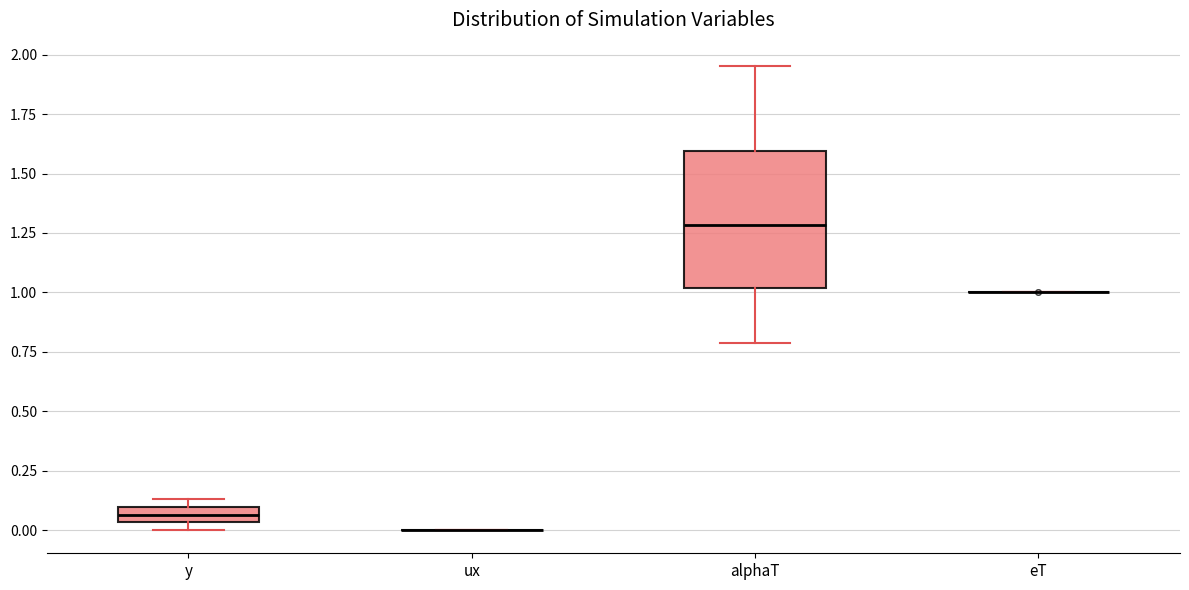

Where is the lower edge of the box for y on the y-axis? The values are not printed on the chart, so give them approximately, as read against the axis.

0.05